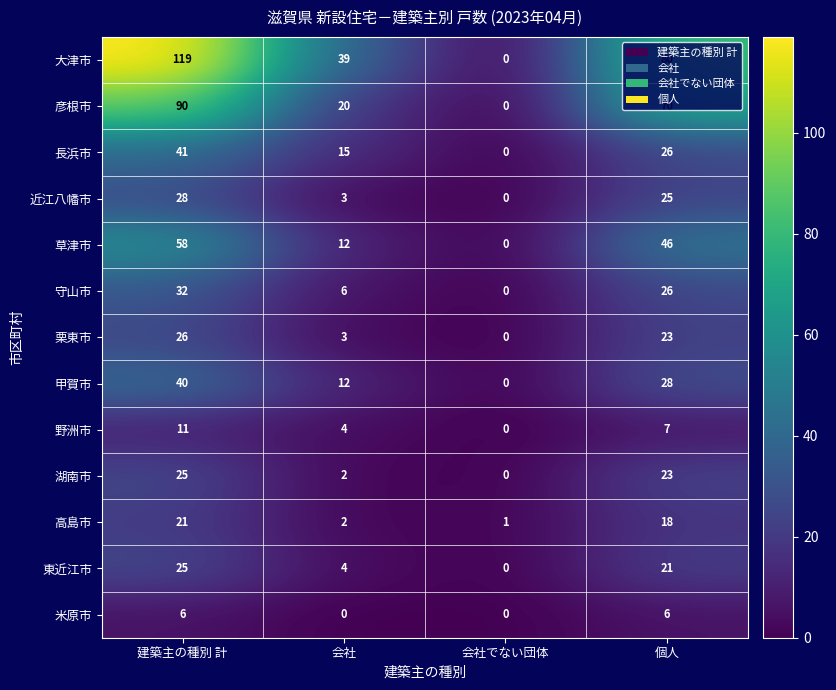

How many values in the 栗東市 series are below 23?

2